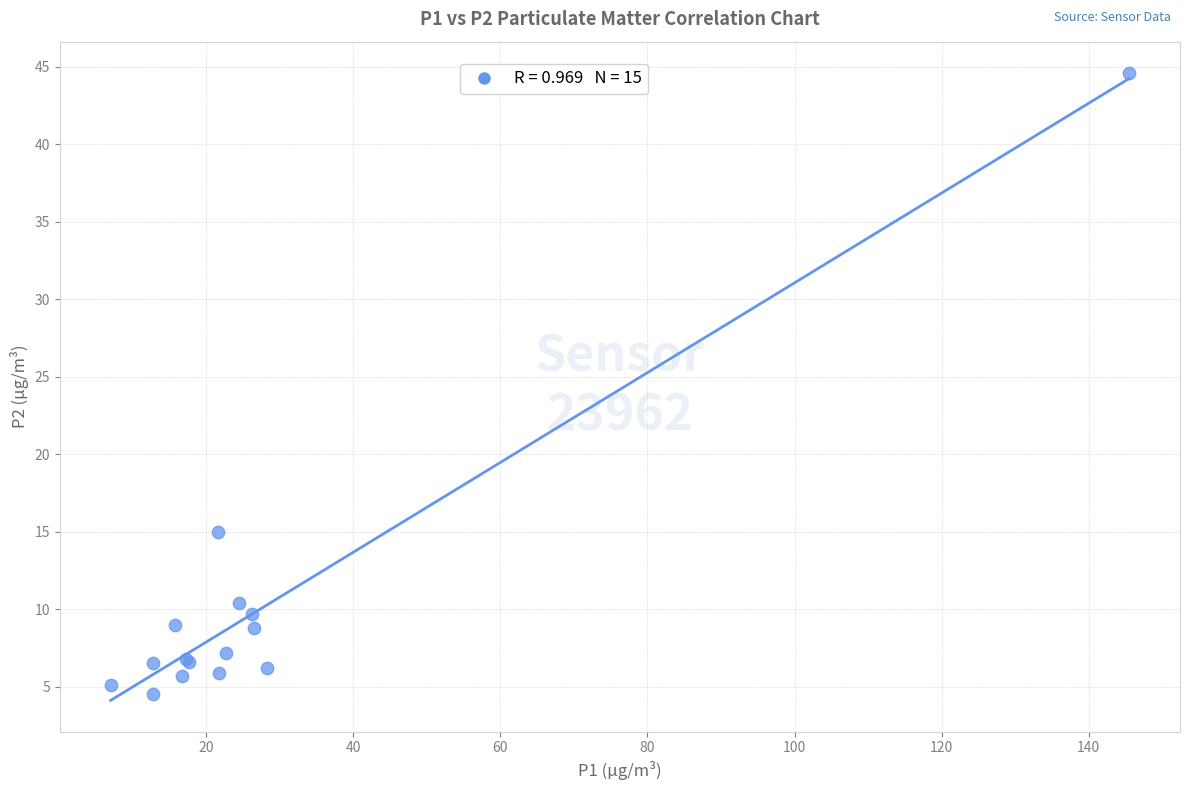

What Y value in the scatter plot is closest to 24?

15.0